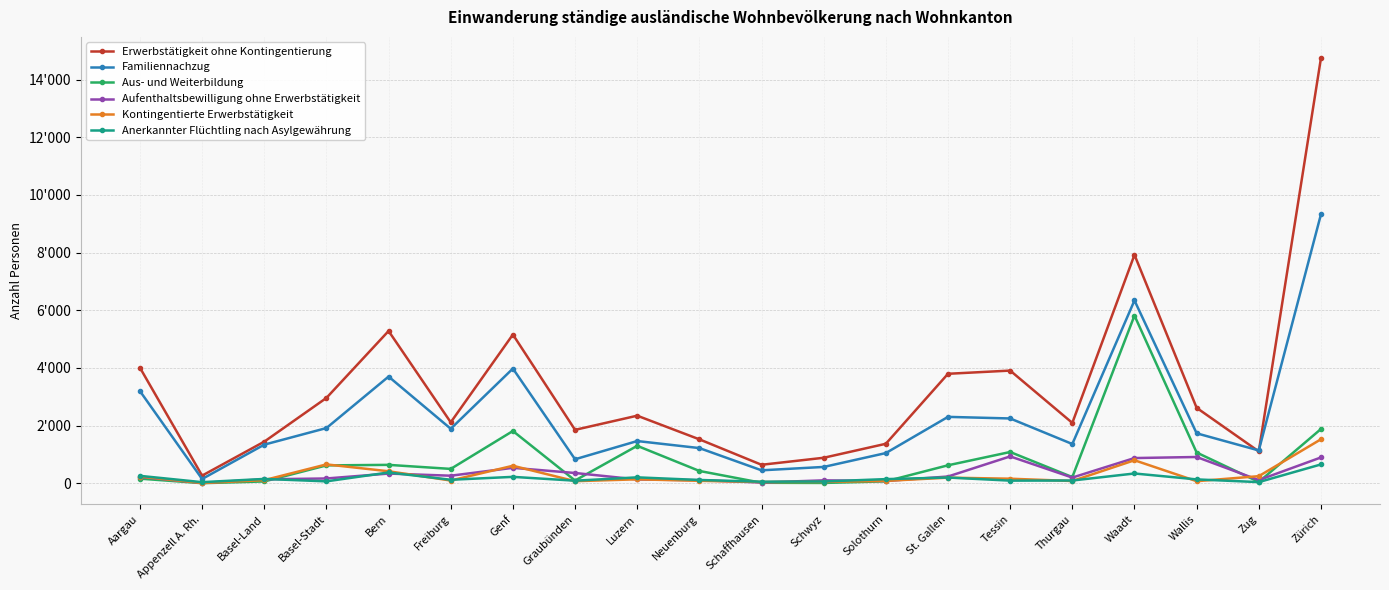

What is the label of the 1st point from the right?

Zürich